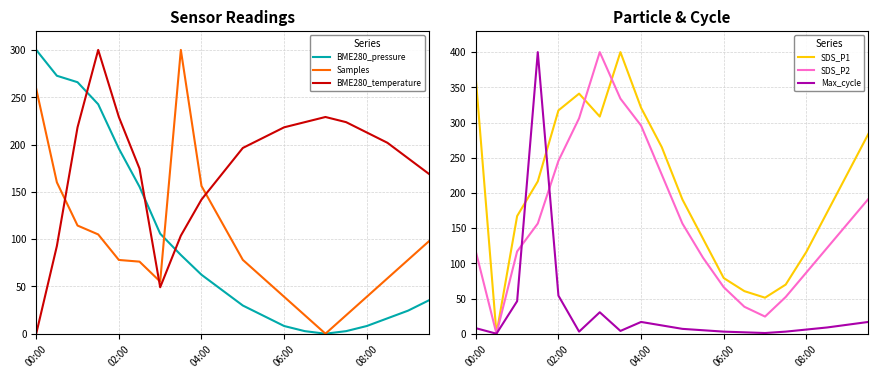

Reading left to right, extract all data points from this chart.

BME280_pressure: 300.0	272.7	265.9	242.5	195.7	155.4	105.7	83.2	62.3	46.1	29.8	19.0	8.1	2.7	0.0	2.7	8.1	16.3	24.4	35.2
Samples: 258.8	160.0	114.3	105.0	78.0	76.2	55.1	300.0	156.1	117.1	78.1	58.5	39.0	19.5	0.0	19.5	39.0	58.5	78.1	97.6
BME280_temperature: 0.0	92.7	218.2	300.0	229.1	174.5	49.1	103.6	141.8	169.1	196.4	207.3	218.2	223.6	229.1	223.6	212.7	201.8	185.5	169.1
SDS_P1: 362.8	0.0	167.1	216.4	317.2	341.0	308.5	400.0	320.9	265.1	190.7	134.9	79.1	60.5	51.2	69.8	116.3	172.1	227.9	283.7
SDS_P2: 116.9	0.0	116.9	156.5	245.6	306.1	400.0	333.9	295.7	226.1	156.5	107.8	66.1	38.3	24.3	52.2	87.0	121.7	156.5	191.3
Max_cycle: 7.9	0.0	46.2	400.0	54.1	2.9	30.5	3.9	16.7	11.8	6.9	4.9	2.9	2.0	1.0	2.9	5.9	8.8	12.8	16.7